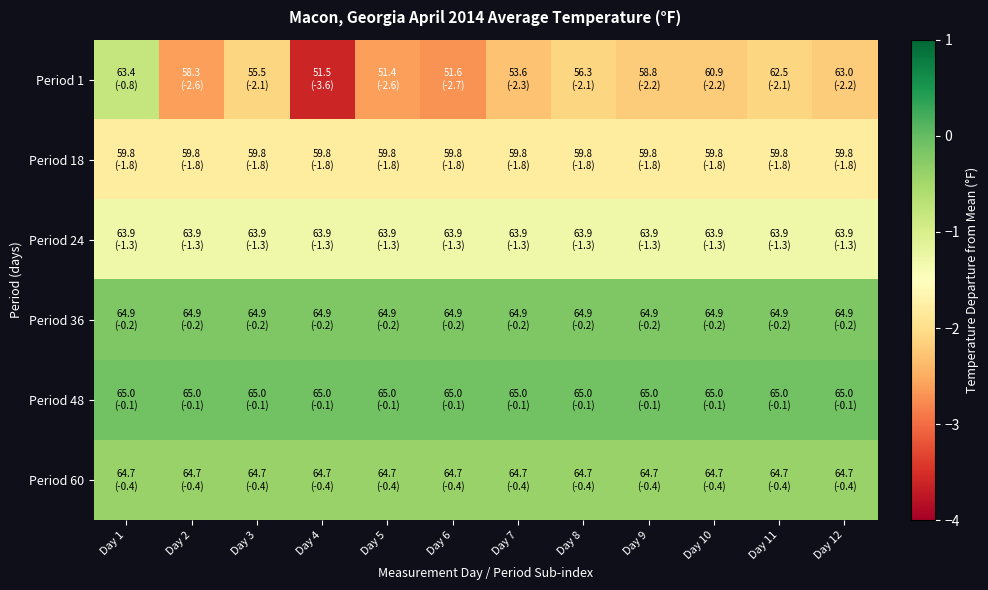

What is the smallest value displayed?

-3.6